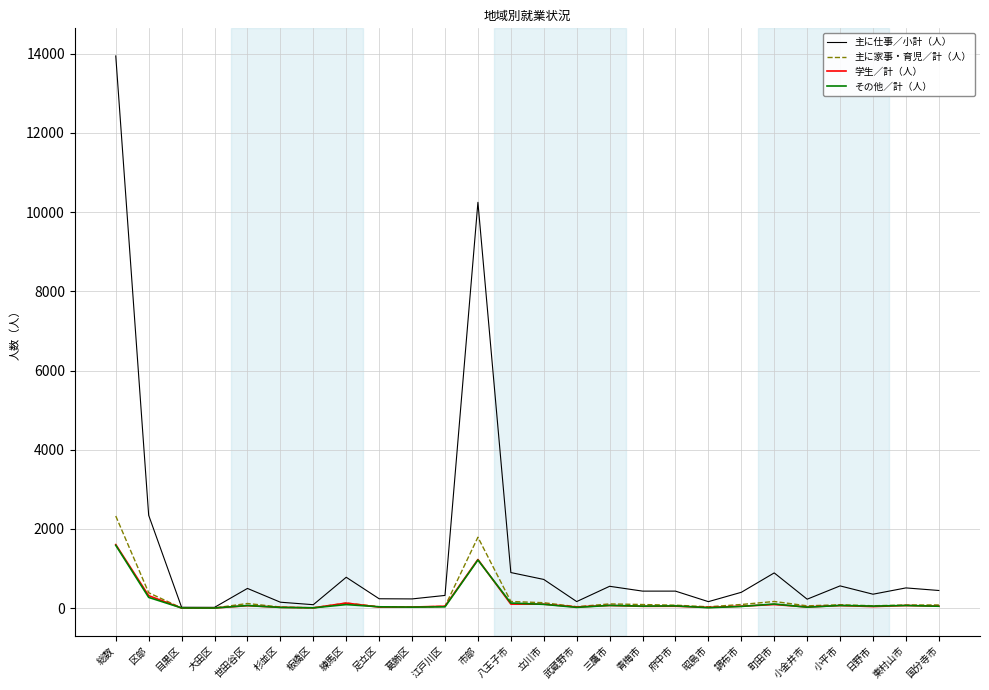

Which series changed the most between 練馬区 and 昭島市?

主に仕事／小計（人）